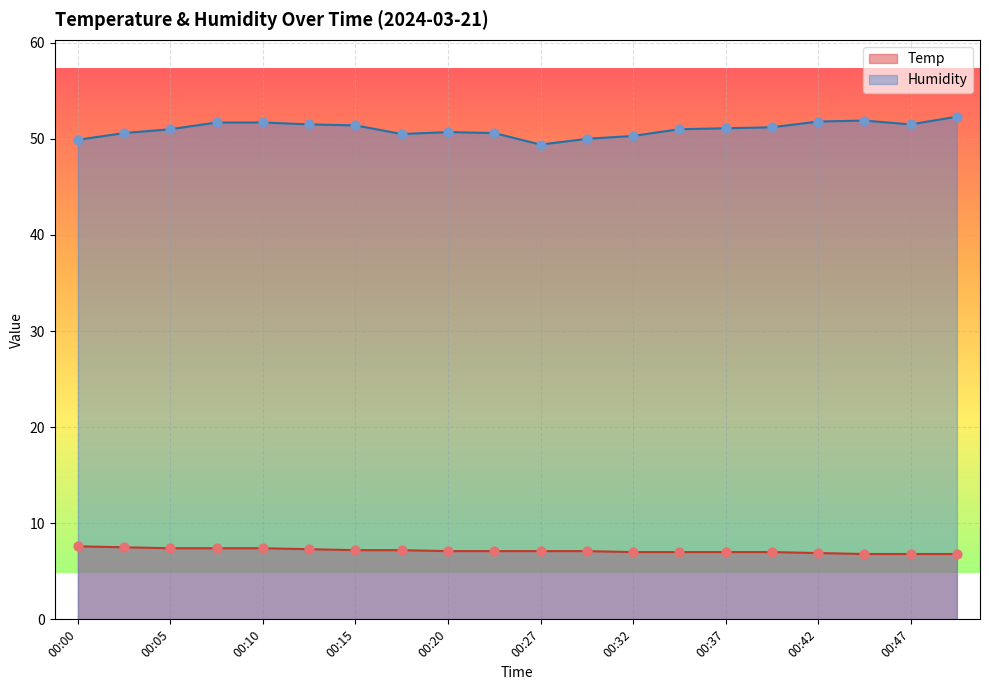

What is the total value across all series at 00:49?

59.1